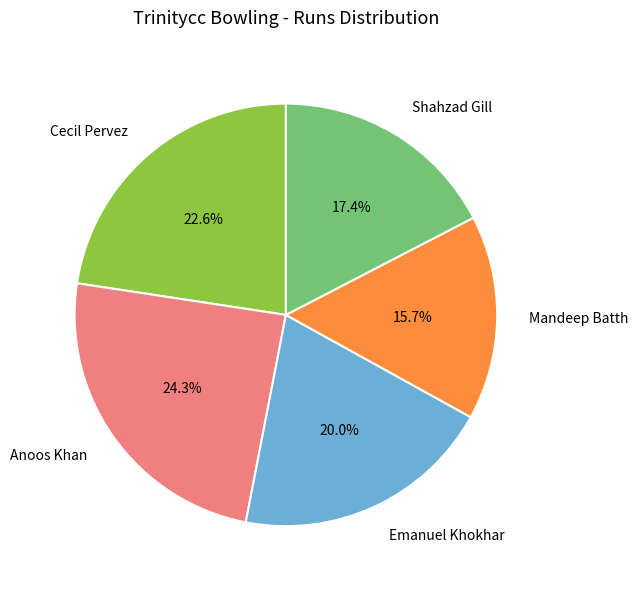

Rank the categories by value from highest to lowest.

Anoos Khan, Cecil Pervez, Emanuel Khokhar, Shahzad Gill, Mandeep Batth